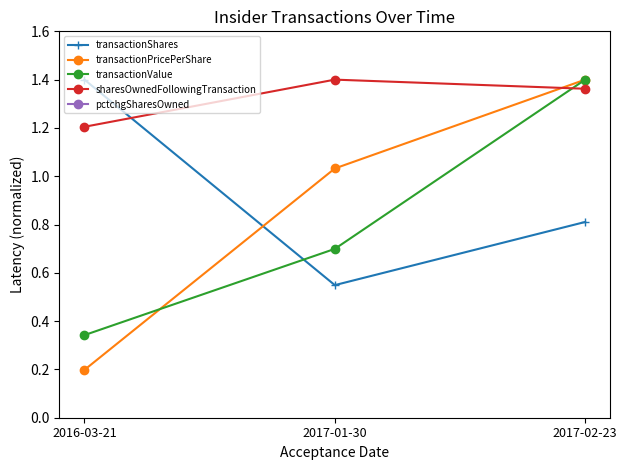

Reading left to right, list all the values displayed in this chart.

transactionShares: 1.4	0.5	0.8
transactionPricePerShare: 0.2	1.0	1.4
transactionValue: 0.3	0.7	1.4
sharesOwnedFollowingTransaction: 1.2	1.4	1.4
pctchgSharesOwned: -1.4	-0.6	-0.8